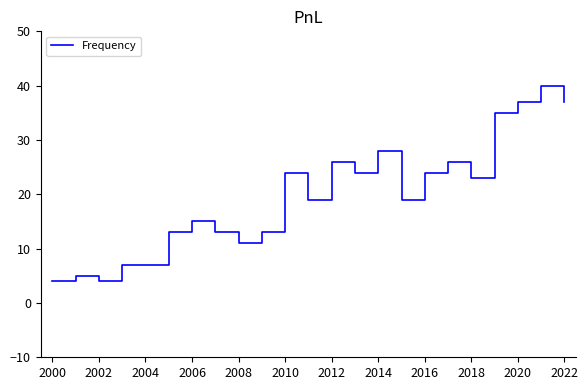

What is the maximum value shown in the chart?

40